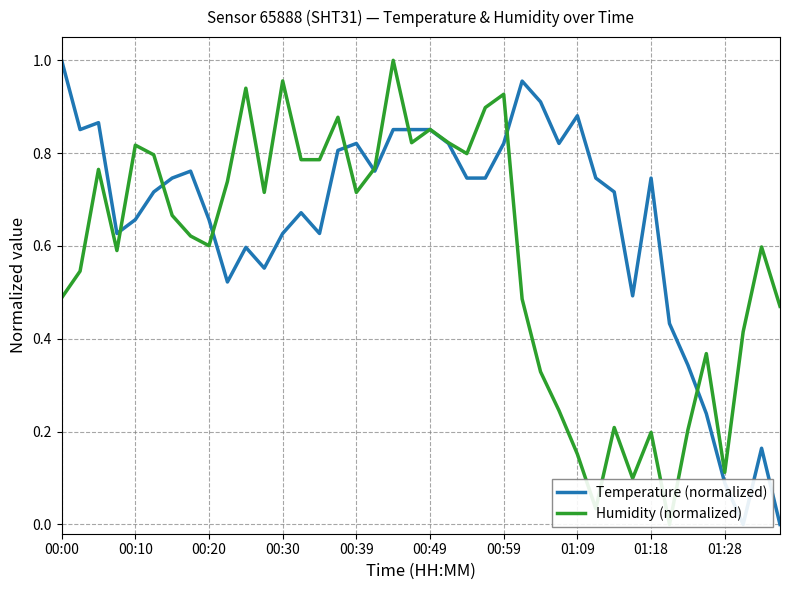

List the series in order of their overall mean, lowest first.

Humidity (normalized), Temperature (normalized)